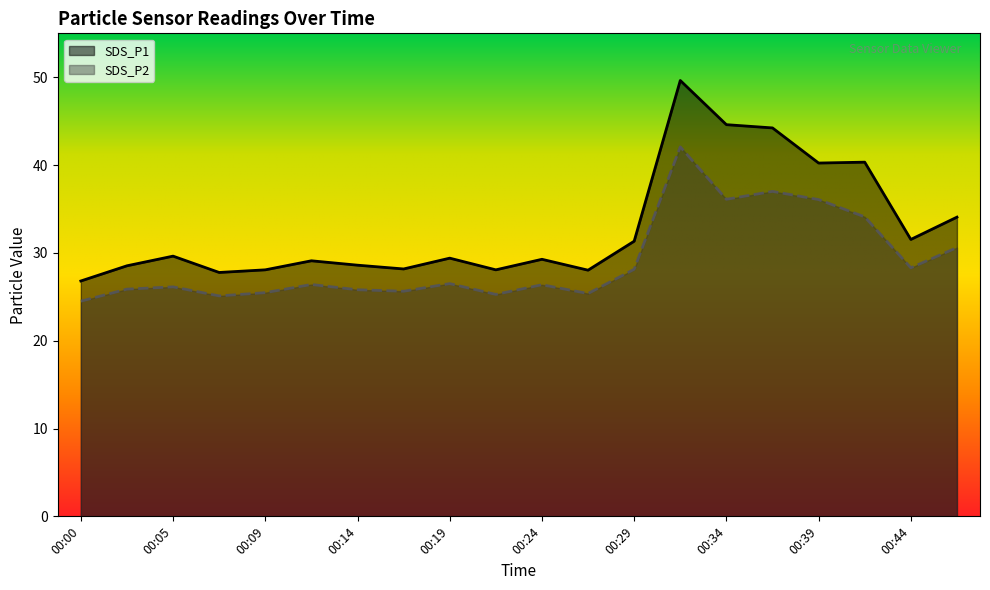

Reading left to right, extract all data points from this chart.

SDS_P1: 00:00=26.8	00:02=28.5	00:05=29.6	00:07=27.8	00:09=28.1	00:12=29.1	00:14=28.6	00:17=28.2	00:19=29.4	00:22=28.1	00:24=29.3	00:26=28.0	00:29=31.3	00:31=49.6	00:34=44.6	00:36=44.2	00:39=40.2	00:41=40.3	00:44=31.5	00:46=34.1
SDS_P2: 00:00=24.5	00:02=25.9	00:05=26.1	00:07=25.1	00:09=25.5	00:12=26.4	00:14=25.8	00:17=25.6	00:19=26.5	00:22=25.3	00:24=26.4	00:26=25.4	00:29=28.1	00:31=42.1	00:34=36.1	00:36=37.0	00:39=36.1	00:41=34.1	00:44=28.3	00:46=30.6